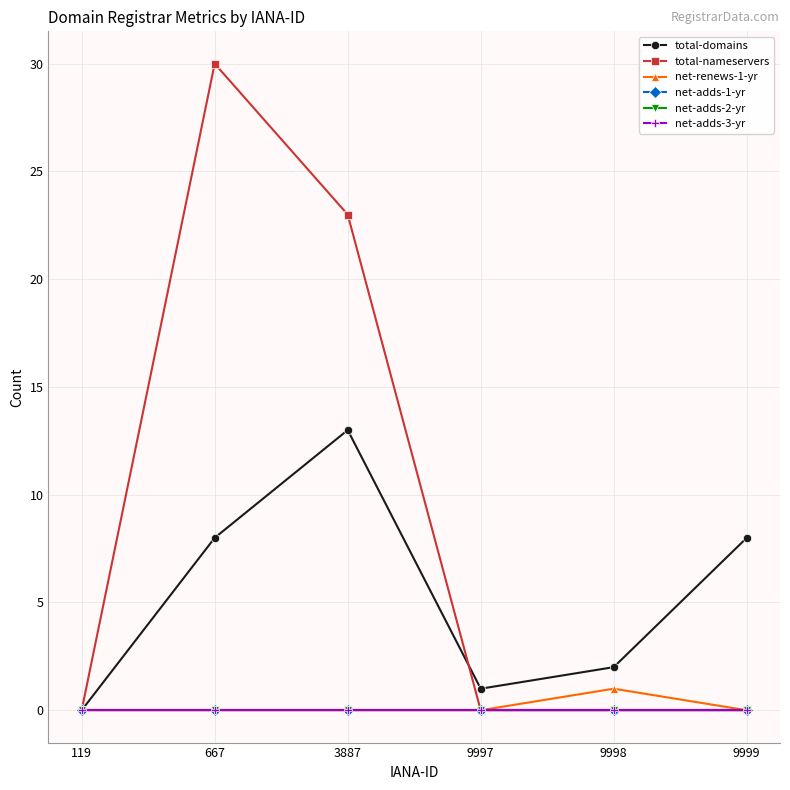

What is the difference between the maximum and minimum values in the total-nameservers series?

30